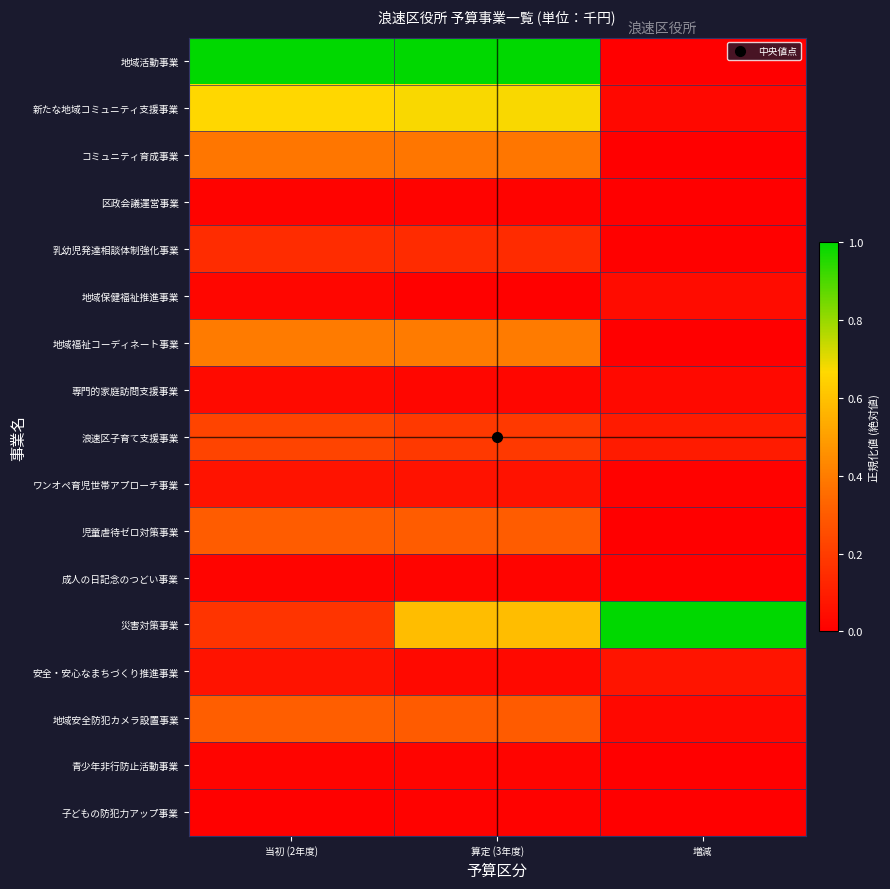

Reading left to right, what are all the values shown in this chart?

地域活動事業: 当初 (2年度)=1.0	算定 (3年度)=1.0	増減=0.0
新たな地域コミュニティ支援事業: 当初 (2年度)=0.7	算定 (3年度)=0.7	増減=0.0
コミュニティ育成事業: 当初 (2年度)=0.4	算定 (3年度)=0.4	増減=0.0
区政会議運営事業: 当初 (2年度)=0.0	算定 (3年度)=0.0	増減=0.0
乳幼児発達相談体制強化事業: 当初 (2年度)=0.1	算定 (3年度)=0.1	増減=0.0
地域保健福祉推進事業: 当初 (2年度)=0.0	算定 (3年度)=0.0	増減=0.0
地域福祉コーディネート事業: 当初 (2年度)=0.4	算定 (3年度)=0.4	増減=0.0
専門的家庭訪問支援事業: 当初 (2年度)=0.0	算定 (3年度)=0.0	増減=0.0
浪速区子育て支援事業: 当初 (2年度)=0.2	算定 (3年度)=0.2	増減=0.1
ワンオペ育児世帯アプローチ事業: 当初 (2年度)=0.1	算定 (3年度)=0.1	増減=0.0
児童虐待ゼロ対策事業: 当初 (2年度)=0.3	算定 (3年度)=0.3	増減=0.0
成人の日記念のつどい事業: 当初 (2年度)=0.0	算定 (3年度)=0.0	増減=0.0
災害対策事業: 当初 (2年度)=0.2	算定 (3年度)=0.6	増減=1.0
安全・安心なまちづくり推進事業: 当初 (2年度)=0.1	算定 (3年度)=0.0	増減=0.1
地域安全防犯カメラ設置事業: 当初 (2年度)=0.3	算定 (3年度)=0.3	増減=0.0
青少年非行防止活動事業: 当初 (2年度)=0.0	算定 (3年度)=0.0	増減=0.0
子どもの防犯力アップ事業: 当初 (2年度)=0.0	算定 (3年度)=0.0	増減=0.0